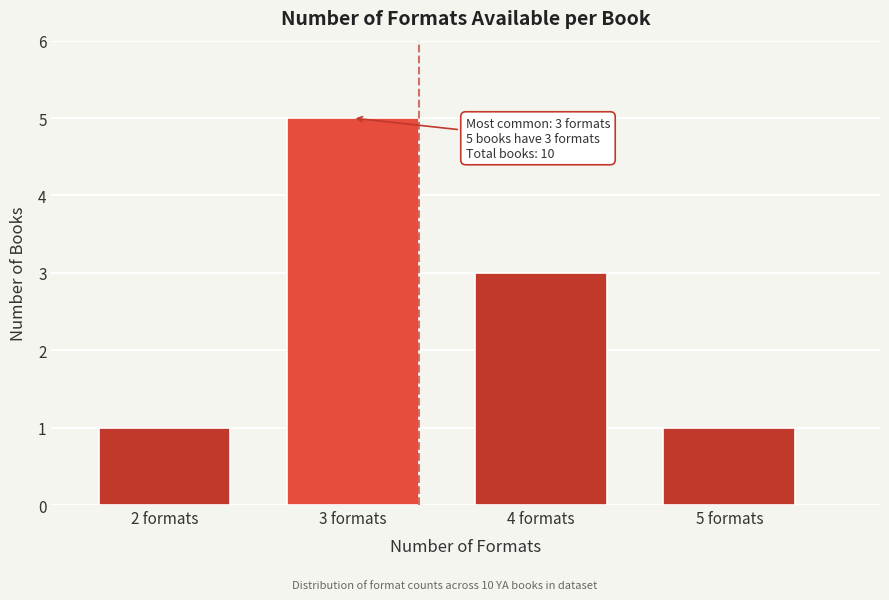

Reading right to left, extract all data points from this chart.

5 formats=1	4 formats=3	3 formats=5	2 formats=1